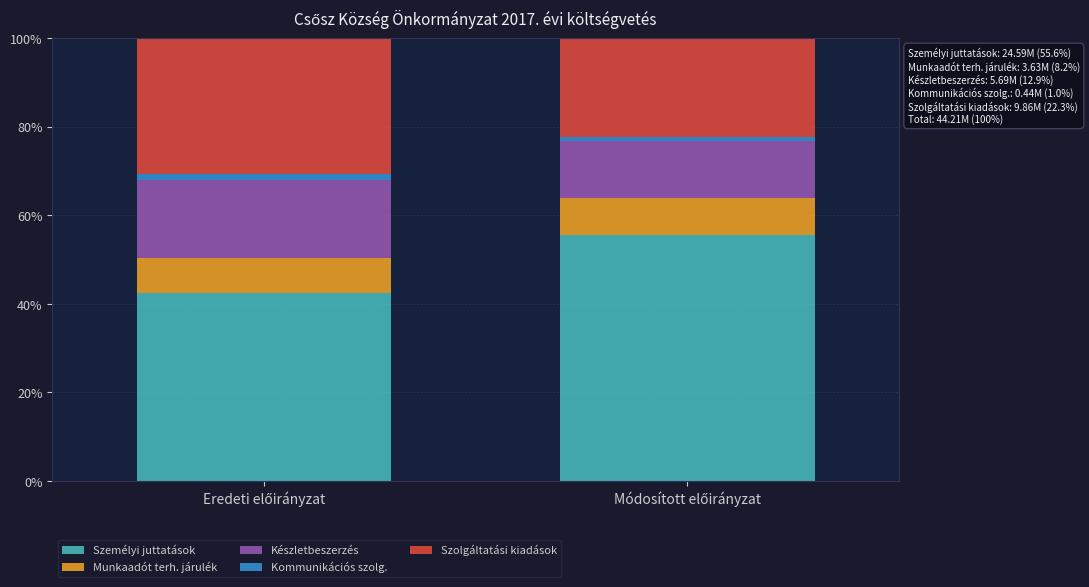

Are the bars grouped side by side (vs. stacked)?

No